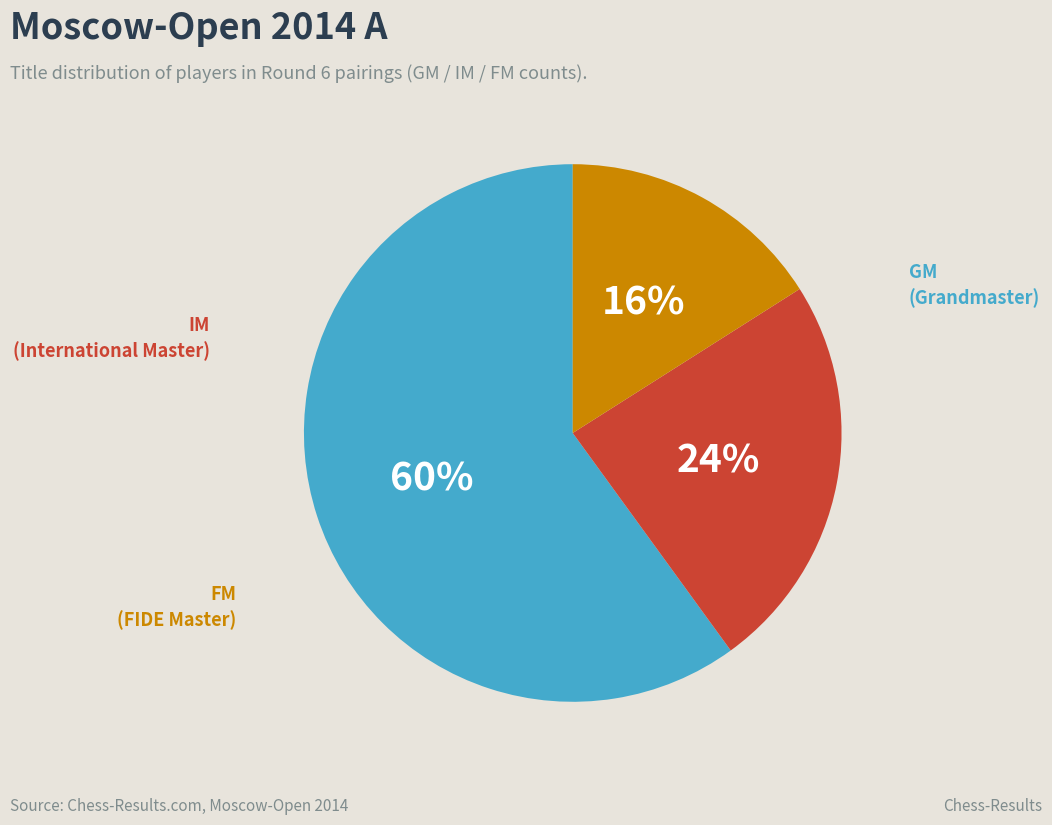

Is there a majority slice in this chart?

Yes